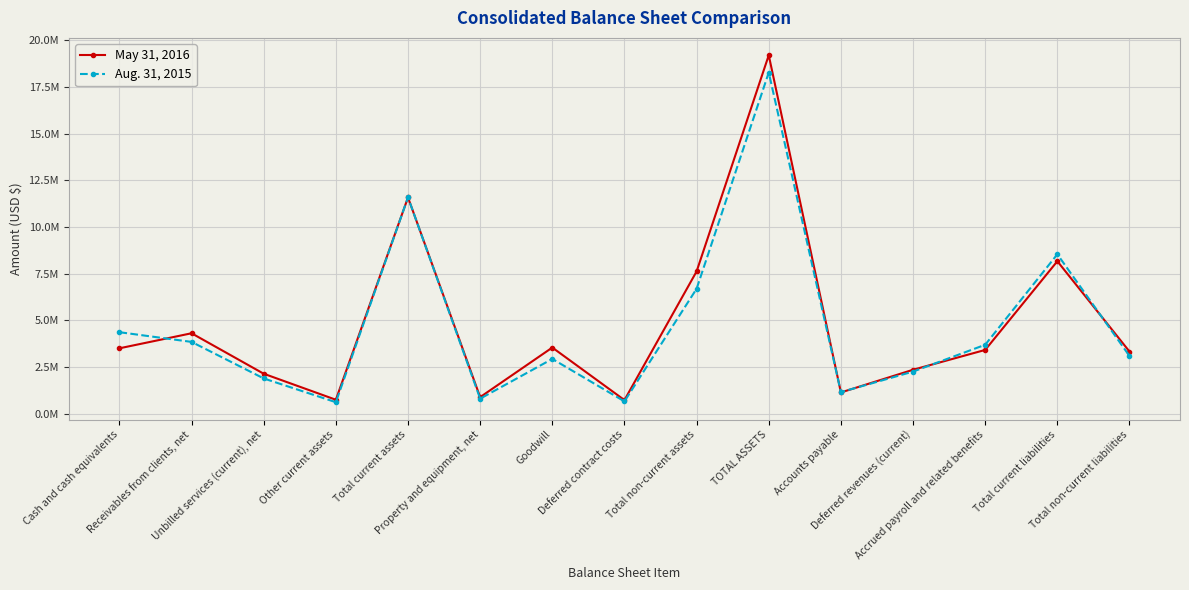

Reading right to left, list all the values displayed in this chart.

May 31, 2016: Total non-current liabilities=3323356	Total current liabilities=8161133	Accrued payroll and related benefits=3410777	Deferred revenues (current)=2349050	Accounts payable=1133430	TOTAL ASSETS=19191047	Total non-current assets=7615036	Deferred contract costs=725466	Goodwill=3538147	Property and equipment, net=883609	Total current assets=11576011	Other current assets=743396	Unbilled services (current), net=2136836	Receivables from clients, net=4303642	Cash and cash equivalents=3497878
Aug. 31, 2015: Total non-current liabilities=3086288	Total current liabilities=8532199	Accrued payroll and related benefits=3687468	Deferred revenues (current)=2251617	Accounts payable=1151464	TOTAL ASSETS=18266058	Total non-current assets=6686664	Deferred contract costs=655482	Goodwill=2929833	Property and equipment, net=801884	Total current assets=11579394	Other current assets=611436	Unbilled services (current), net=1884504	Receivables from clients, net=3840920	Cash and cash equivalents=4360766